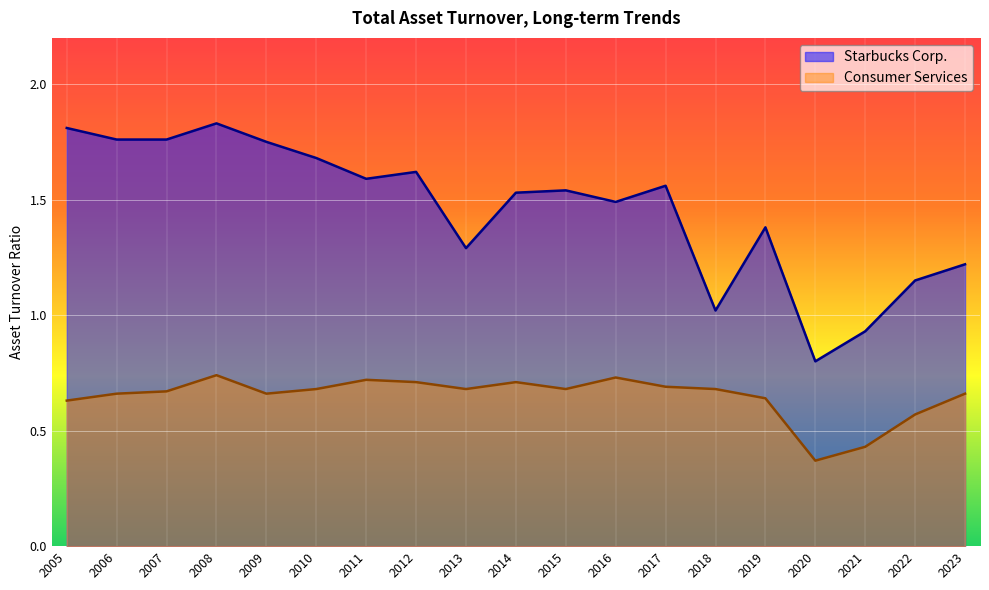

Rank the categories by Starbucks Corp. value from lowest to highest.

2020, 2021, 2018, 2022, 2023, 2013, 2019, 2016, 2014, 2015, 2017, 2011, 2012, 2010, 2009, 2007, 2006, 2005, 2008